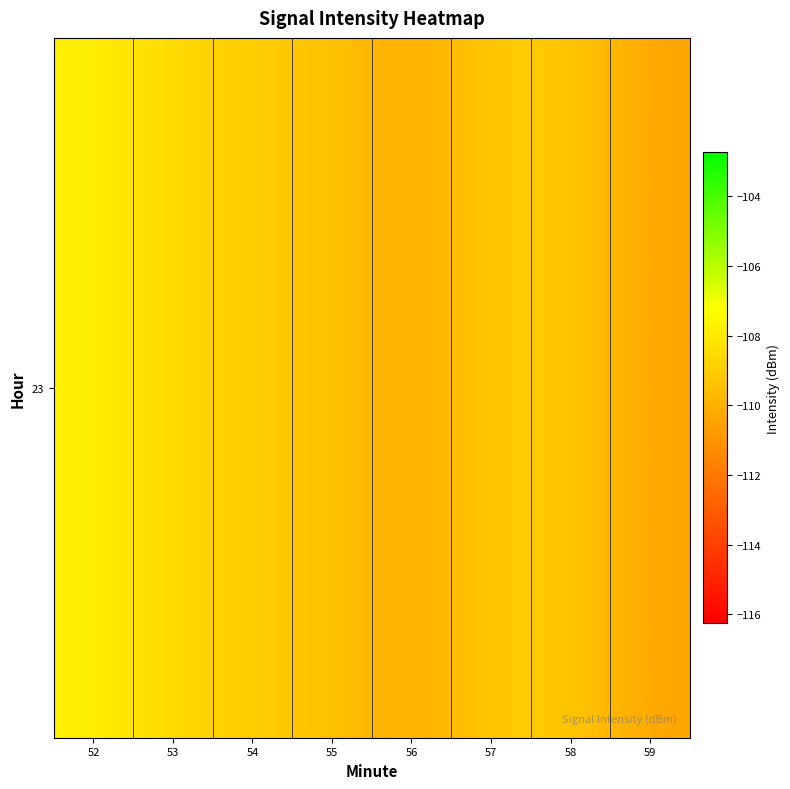

List the labels in order of value, smallest first.

59, 56, 55, 58, 54, 57, 53, 52